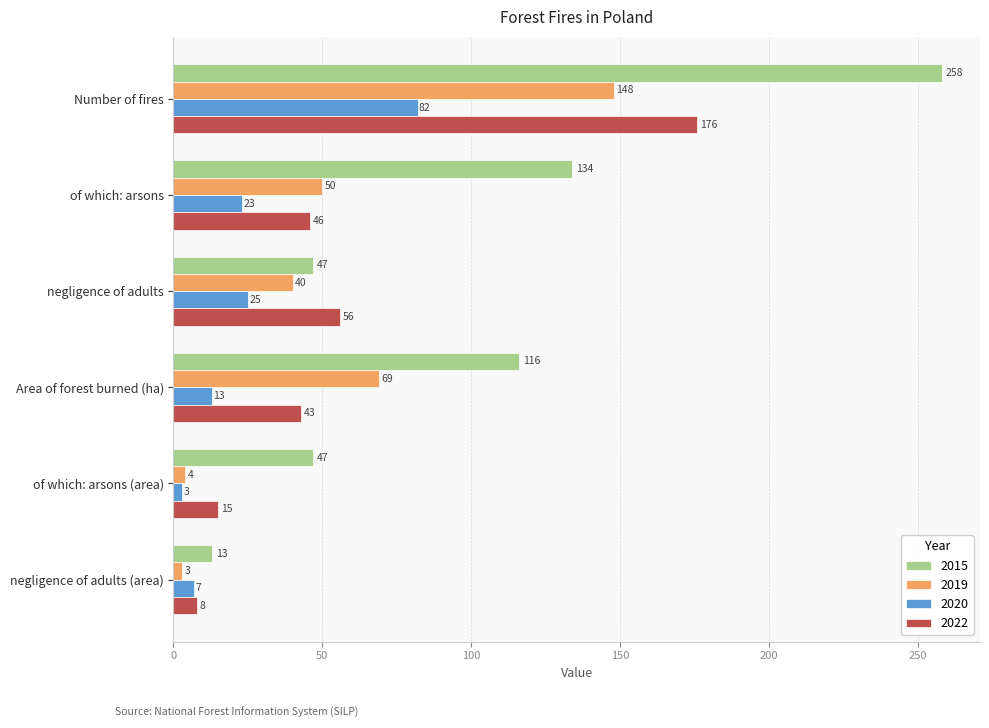

List the series in order of their peak value, highest first.

2015, 2022, 2019, 2020